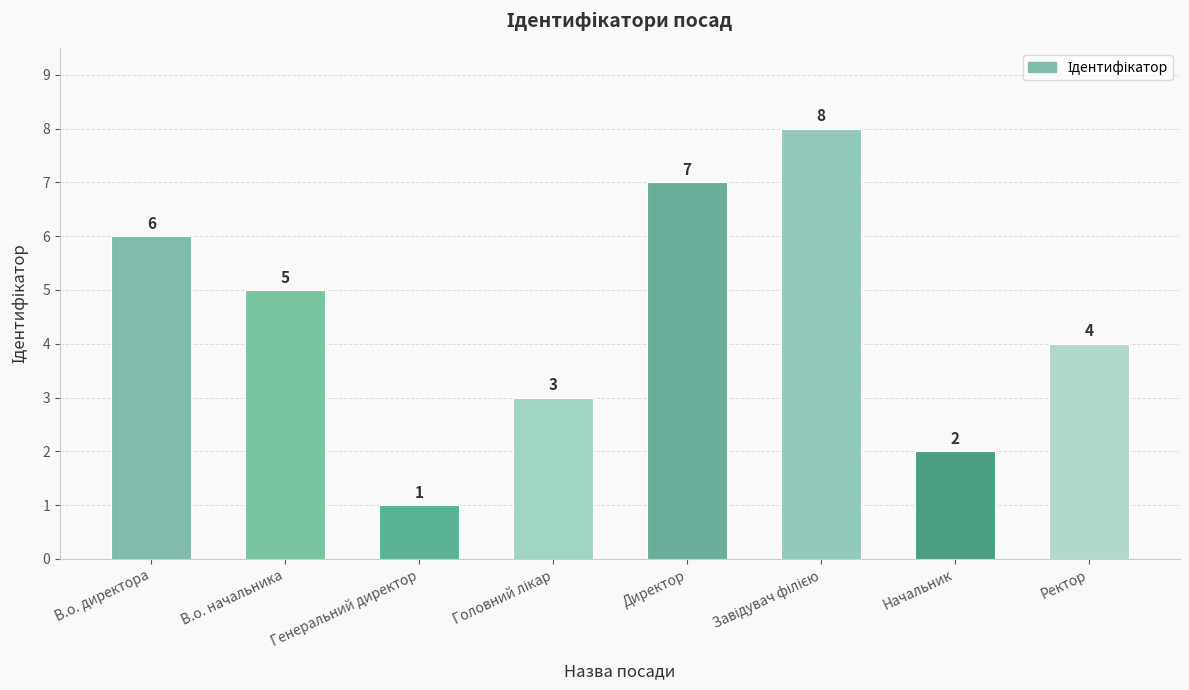

What is the label of the 1st bar from the left?

В.о. директора